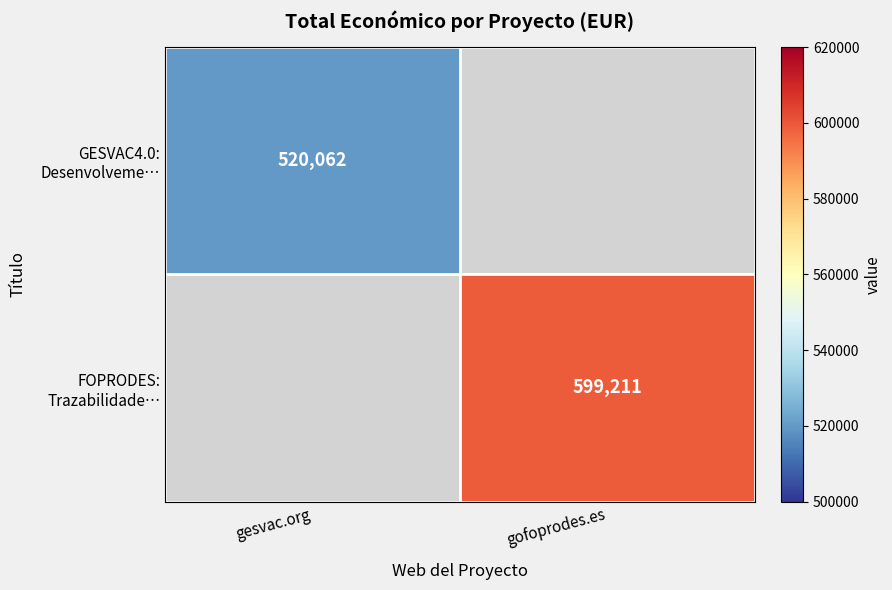

Is it true that FOPRODES: Trazabilidade… equals 599211.0 at gofoprodes.es?

True